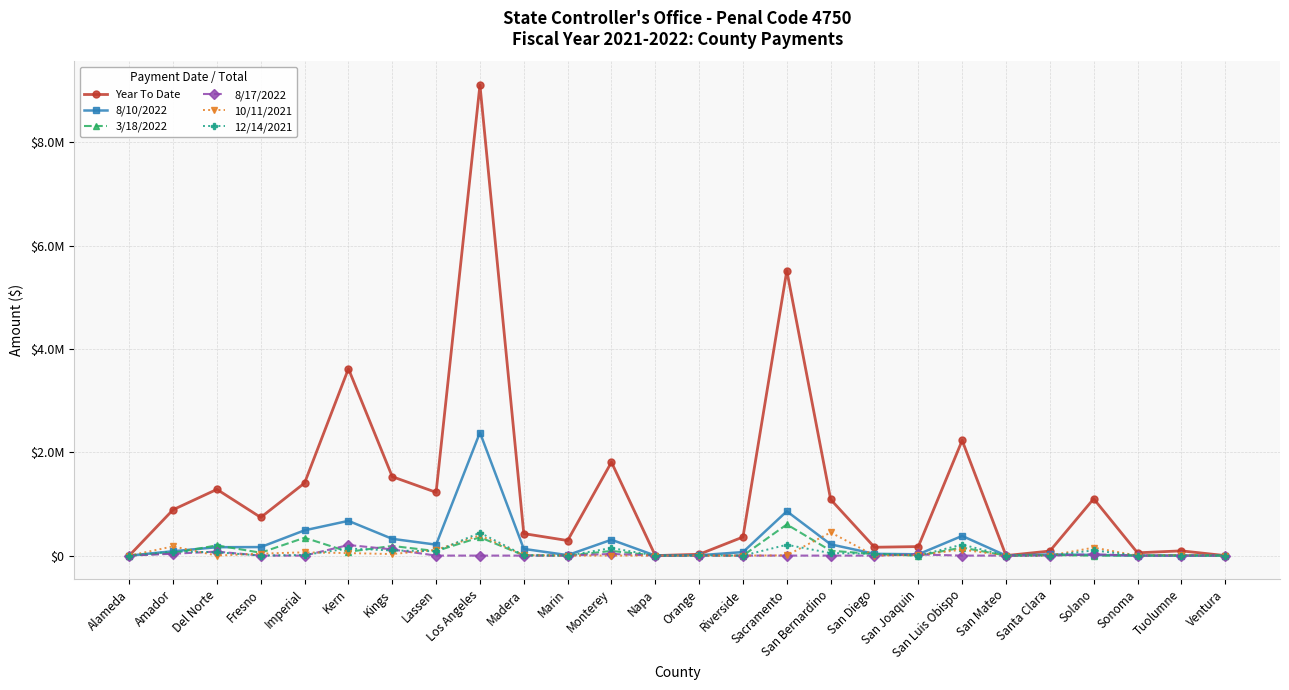

Does the chart have visible grid lines?

Yes